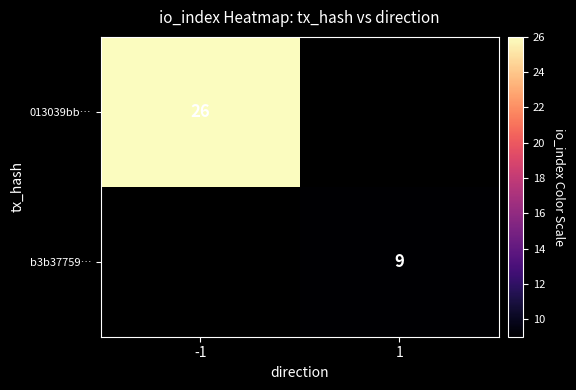

The 013039bb… series shows 26 at -1. True or false?

True